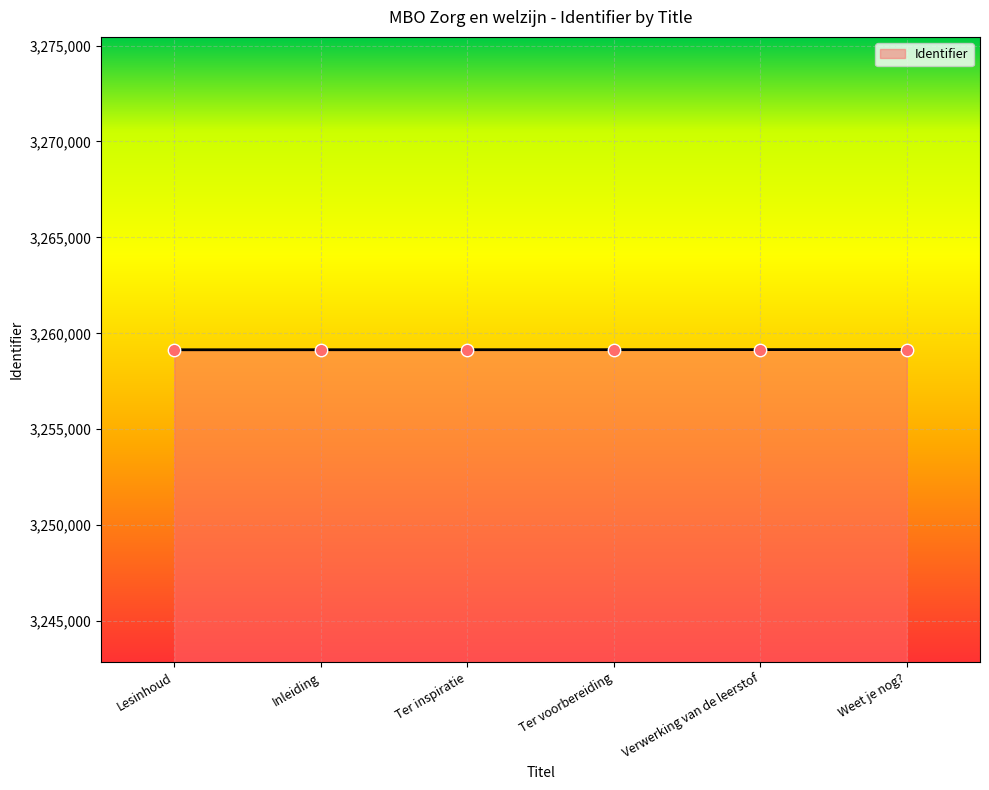

What is the ratio of the value at Ter inspiratie to the value at Lesinhoud?

1.0